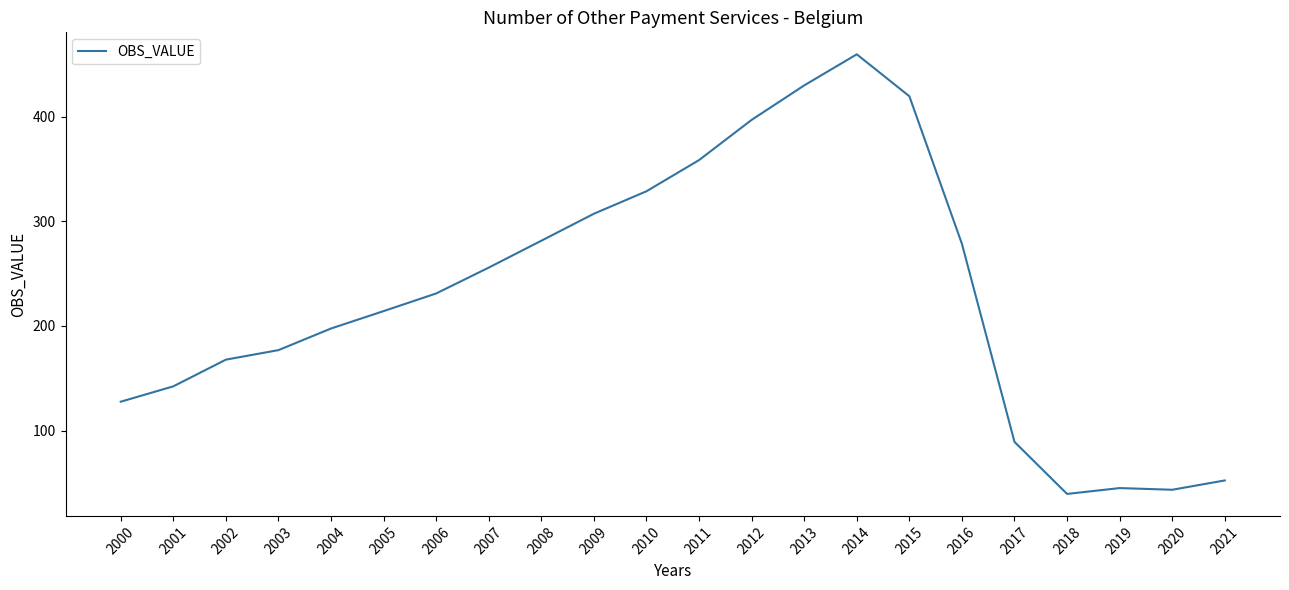

What is the smallest value displayed?

39.6